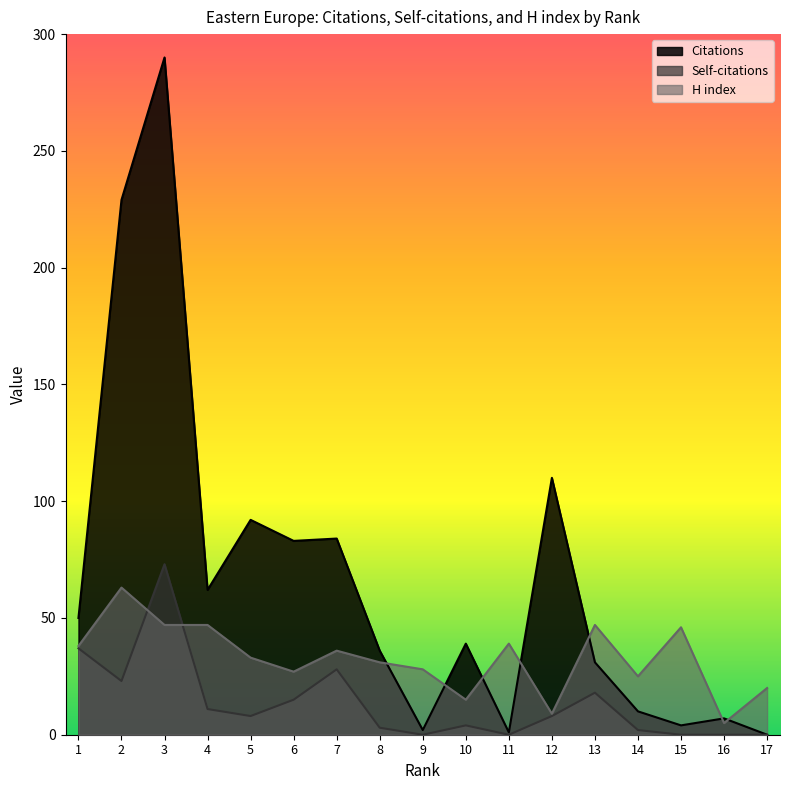

Reading right to left, what are all the values shown in this chart?

Citations: 0	7	4	10	31	110	1	39	2	36	84	83	92	62	290	229	50
Self-citations: 0	0	0	2	18	8	0	4	0	3	28	15	8	11	73	23	37
H index: 20	5	46	25	47	9	39	15	28	31	36	27	33	47	47	63	38